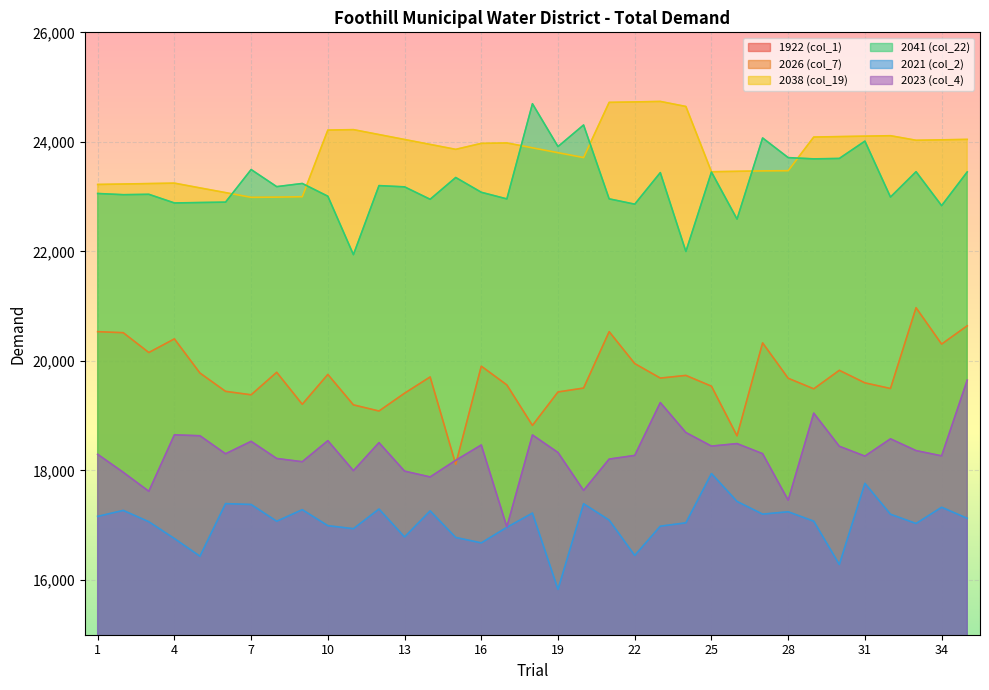

What is the highest value of the 2023 (col_4) series?

19648